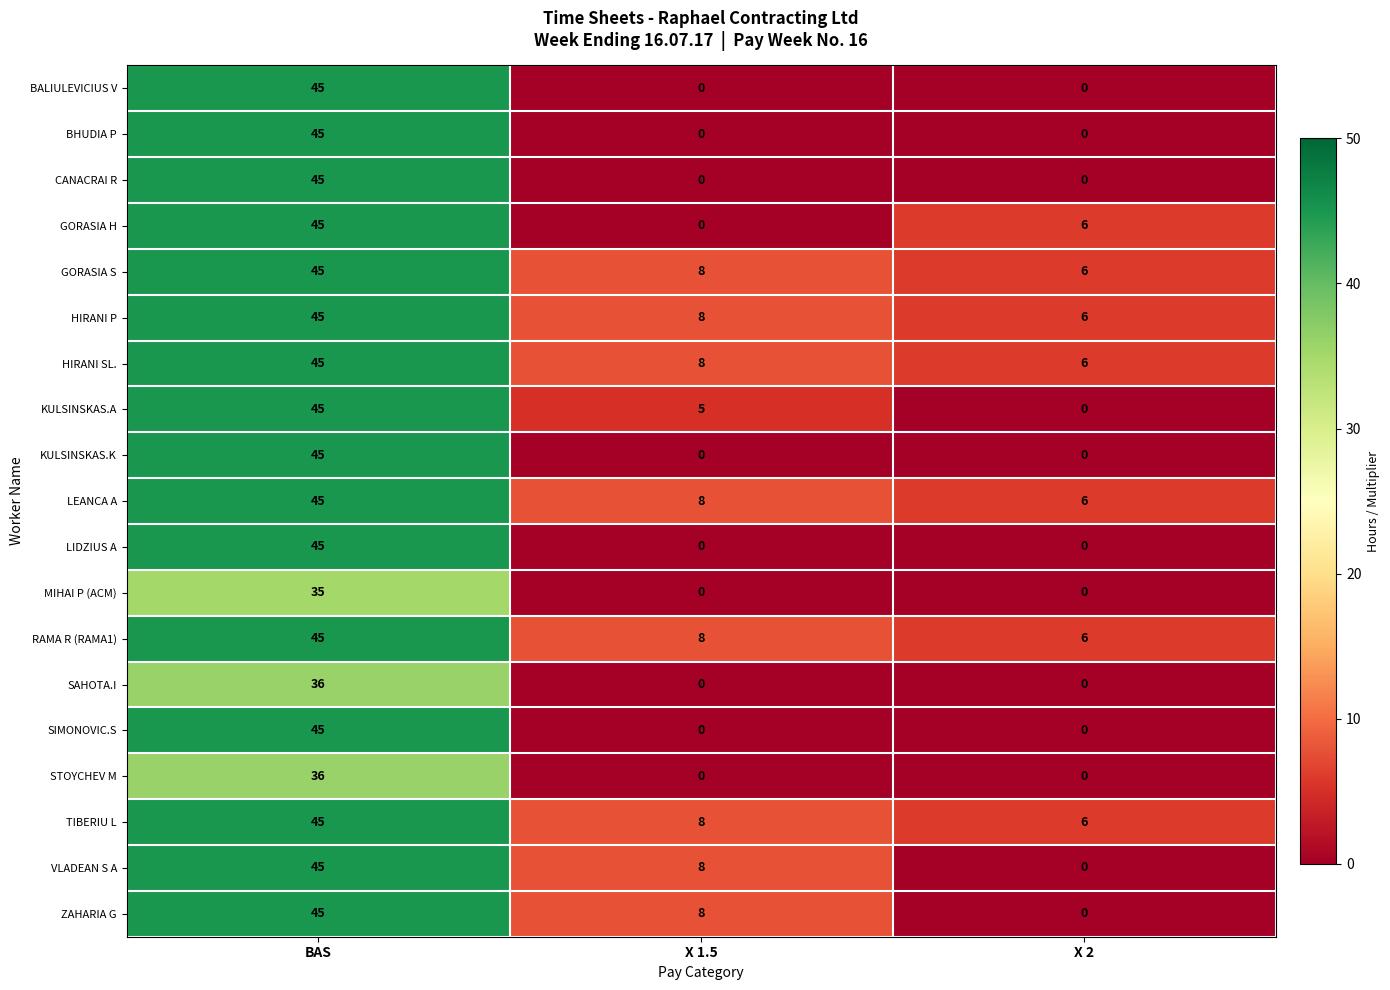

Which category has the highest value across all series?

BAS